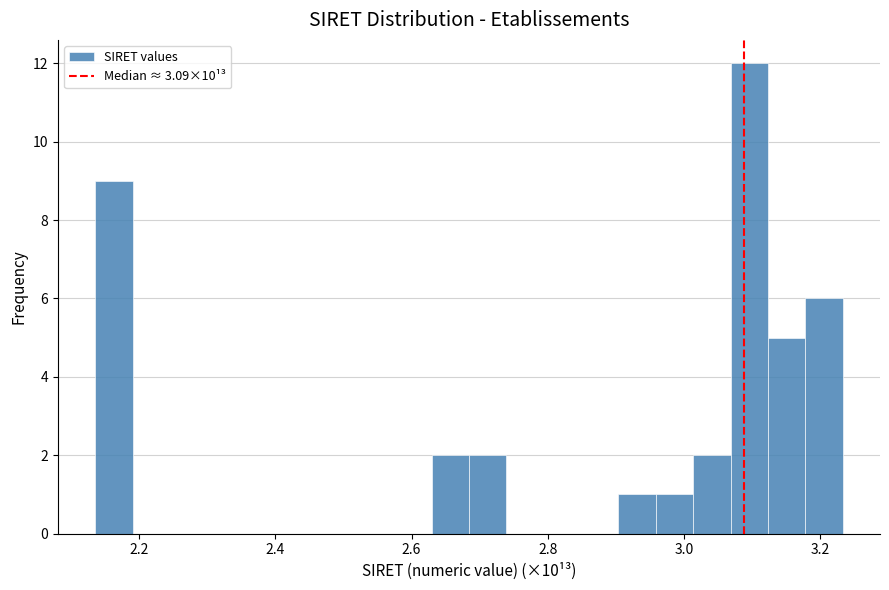

Read against the x-axis, roughly where is the centre of the tallest bar?

3.10